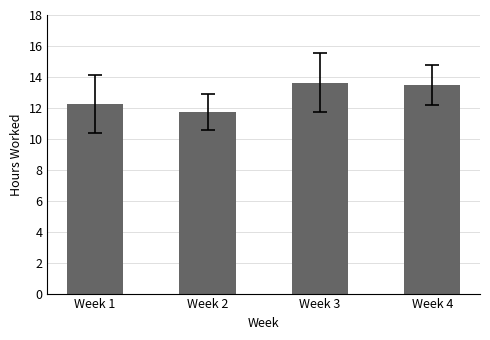

What is the minimum value shown in the chart?

11.7